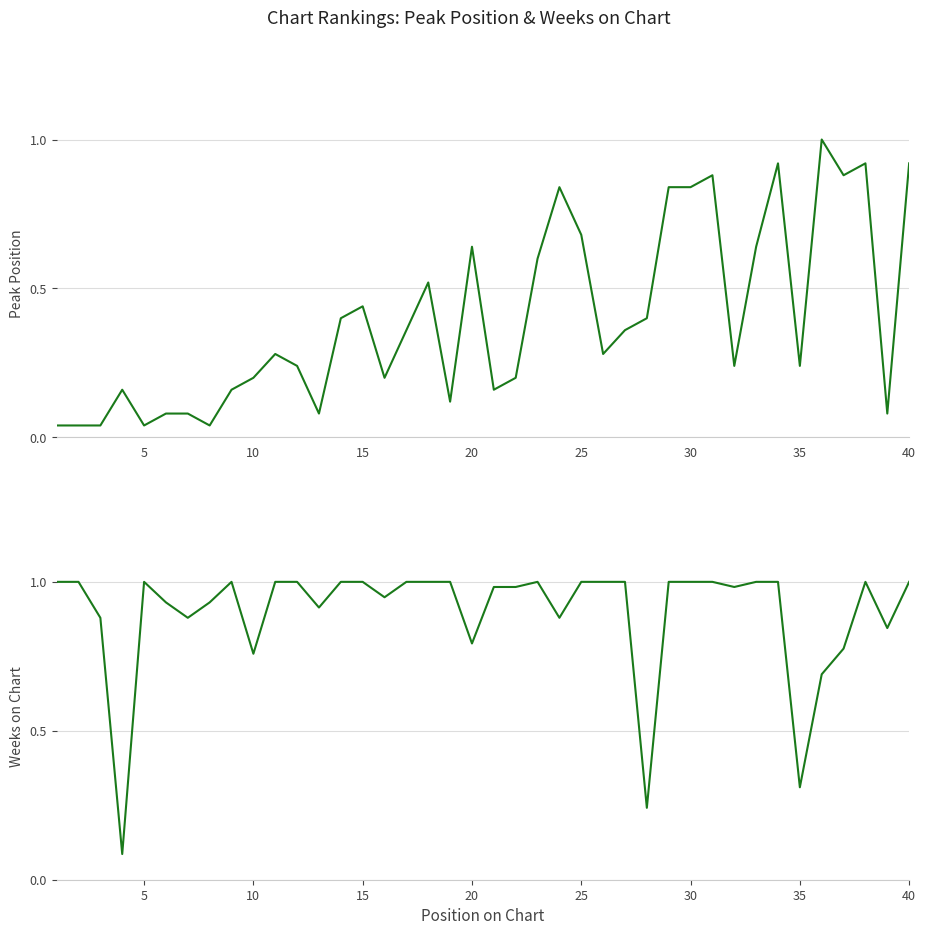

List the series in order of their peak value, lowest first.

Peak Position, Weeks on Chart